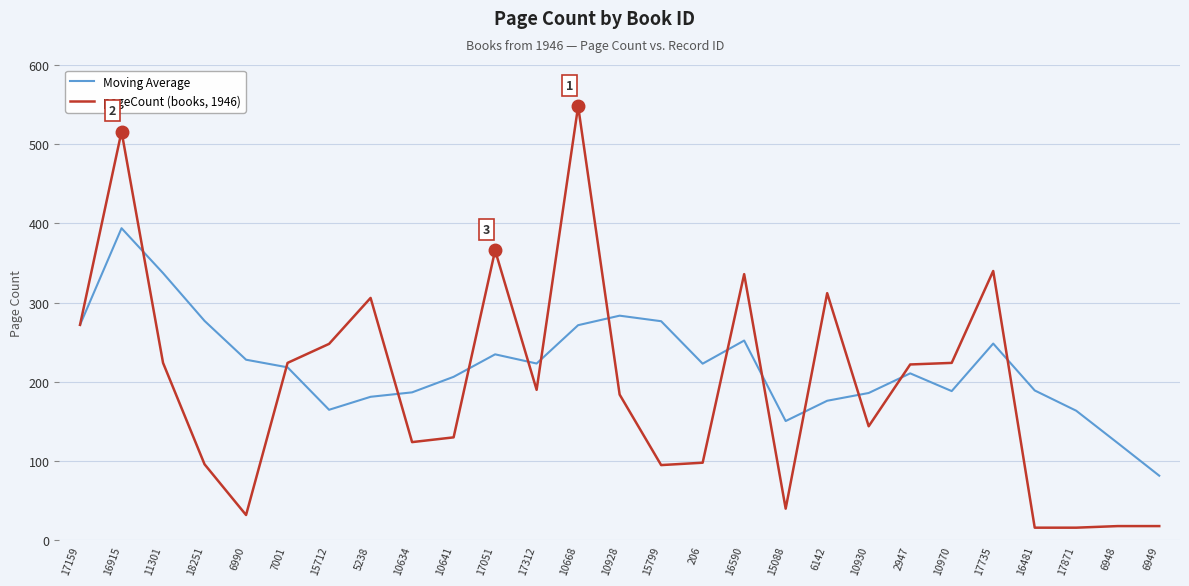

What is the difference between the maximum and minimum values in the Moving Average series?

312.4